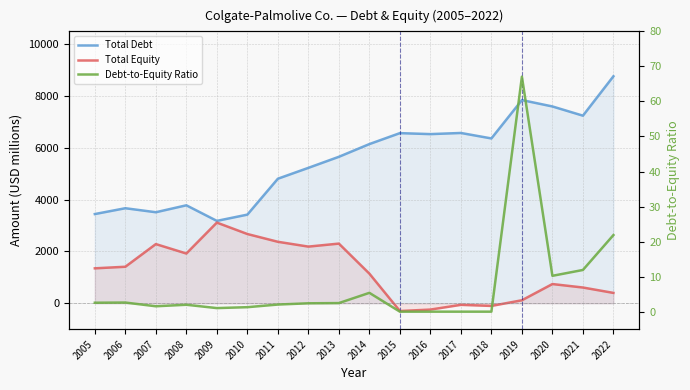

What is the spread (max minus min) of values at 2009?

3181.0